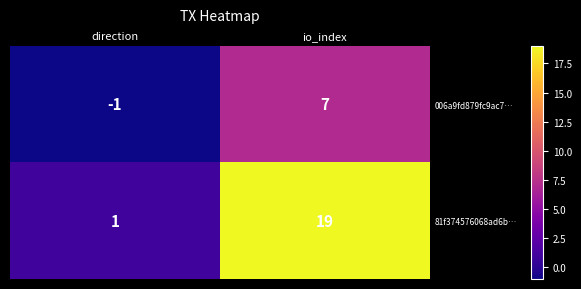

At which label is 81f374576068ad6b… closest to 10?

direction